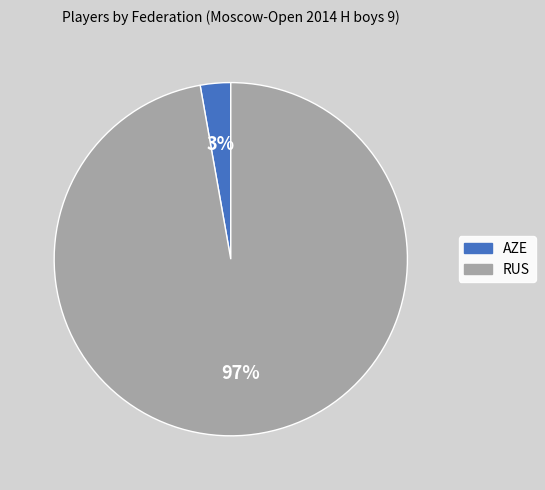

Which has a higher value, AZE or RUS?

RUS